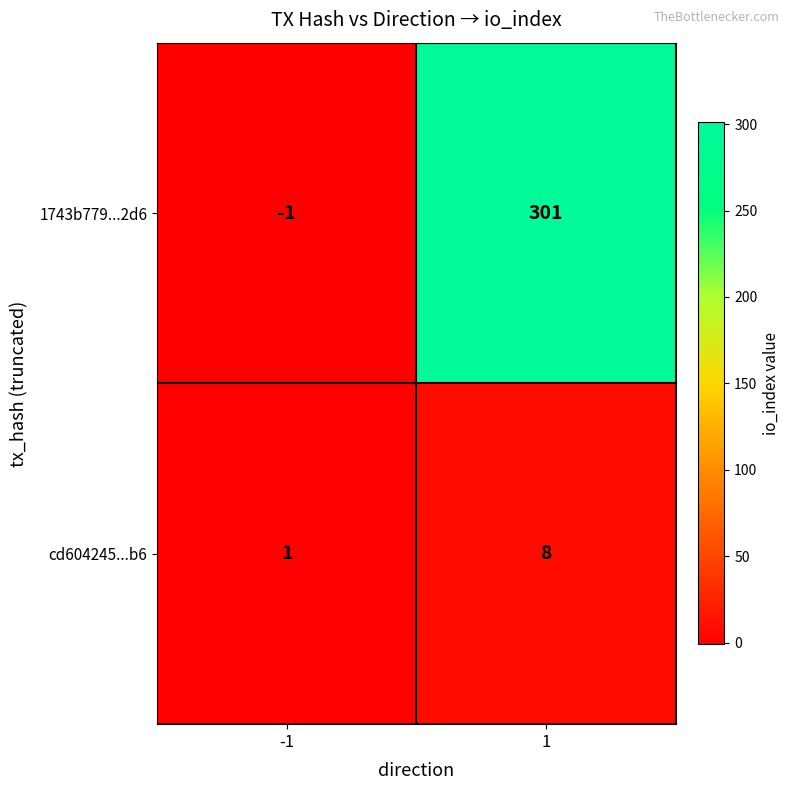

List the series in order of their peak value, highest first.

1743b779...2d6, cd604245...b6